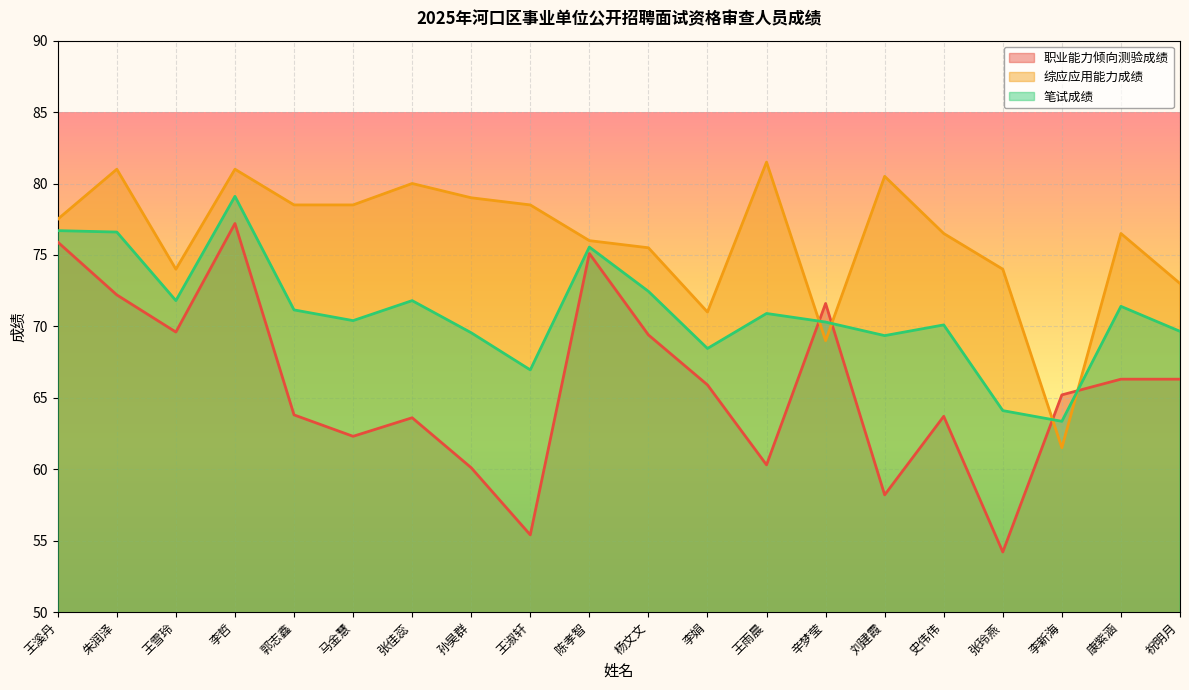

Rank the series by their average value, from lowest to highest.

职业能力倾向测验成绩, 笔试成绩, 综应应用能力成绩